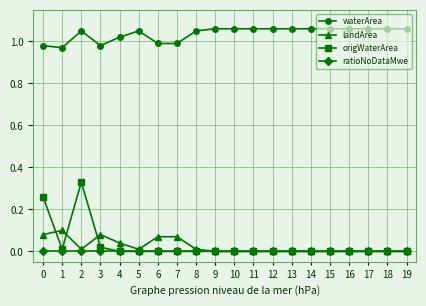

True or false: origWaterArea and waterArea cross at least once.

False